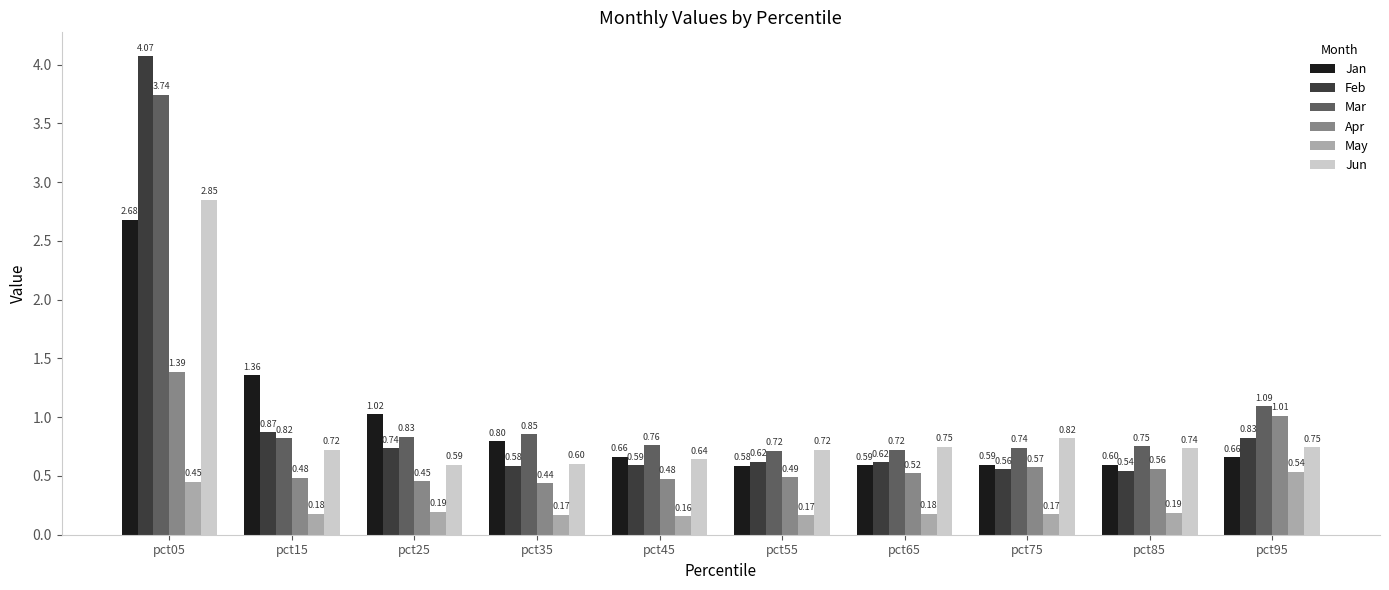

What are all the series names shown in the legend?

Jan, Feb, Mar, Apr, May, Jun